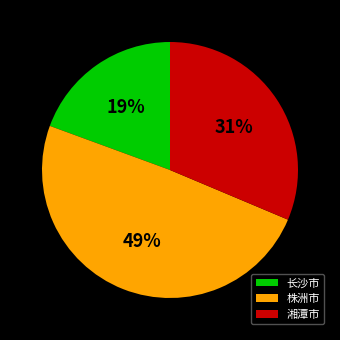

Which has a higher value, 湘潭市 or 长沙市?

湘潭市